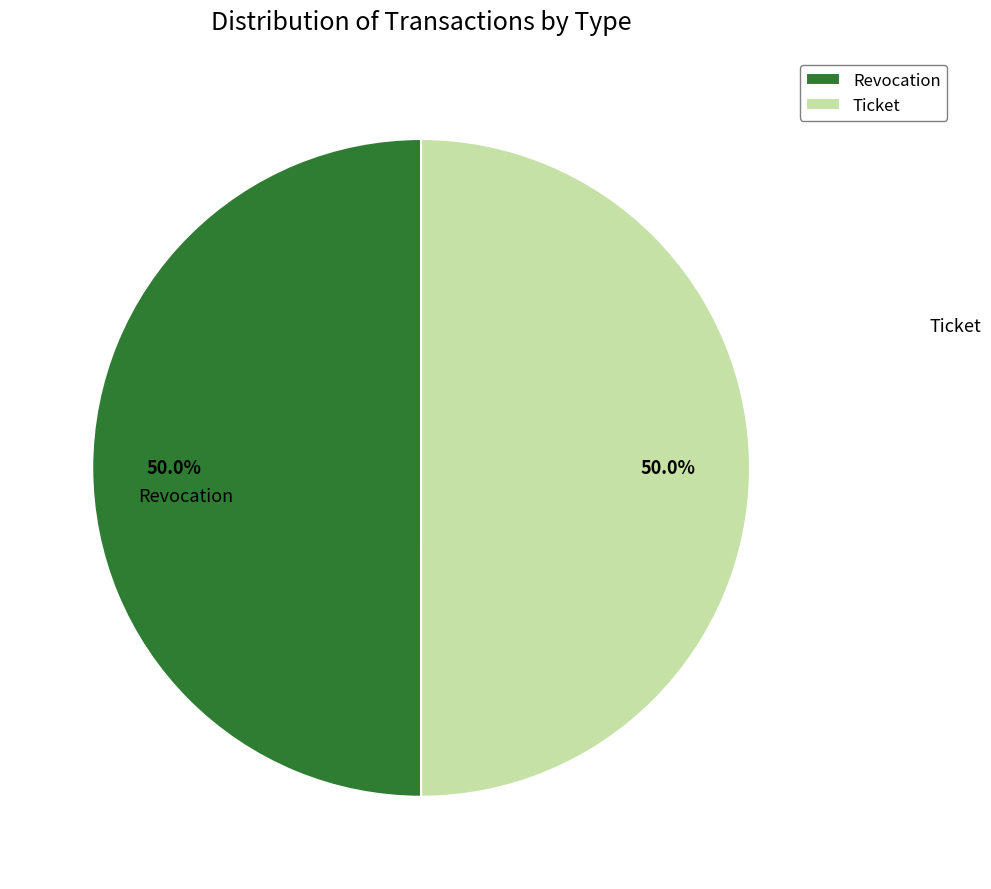

Approximately how many times larger is the value at Ticket compared to Revocation?

1.0